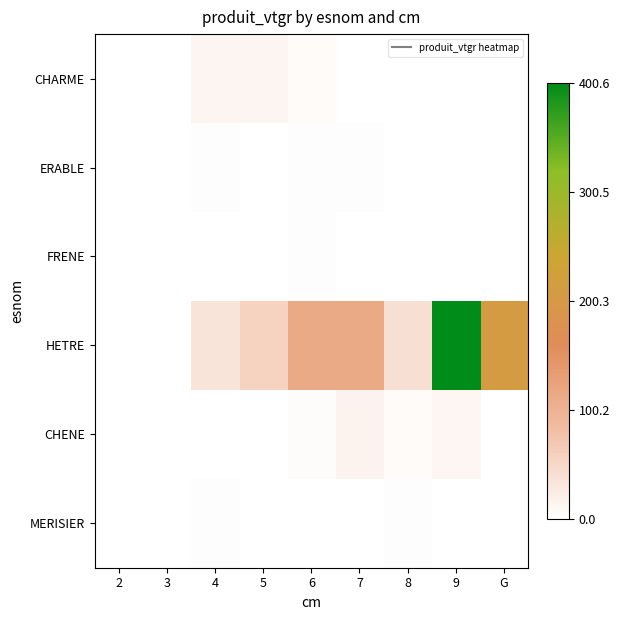

How many distinct data groups are displayed?

6